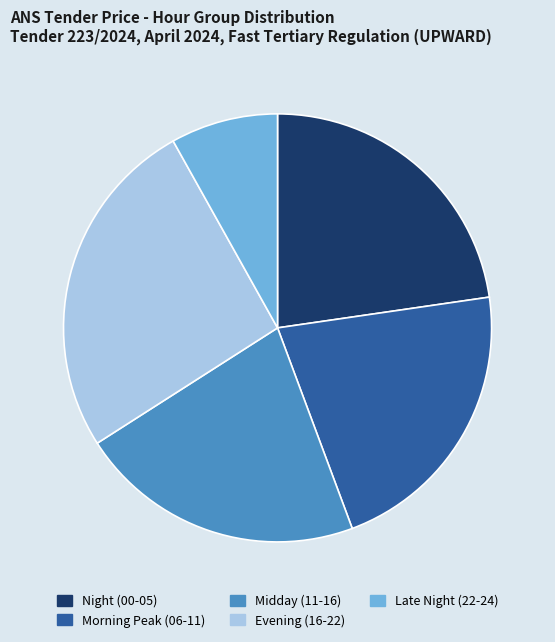

The Late Night (22-24) slice represents 22% of the pie. True or false?

False